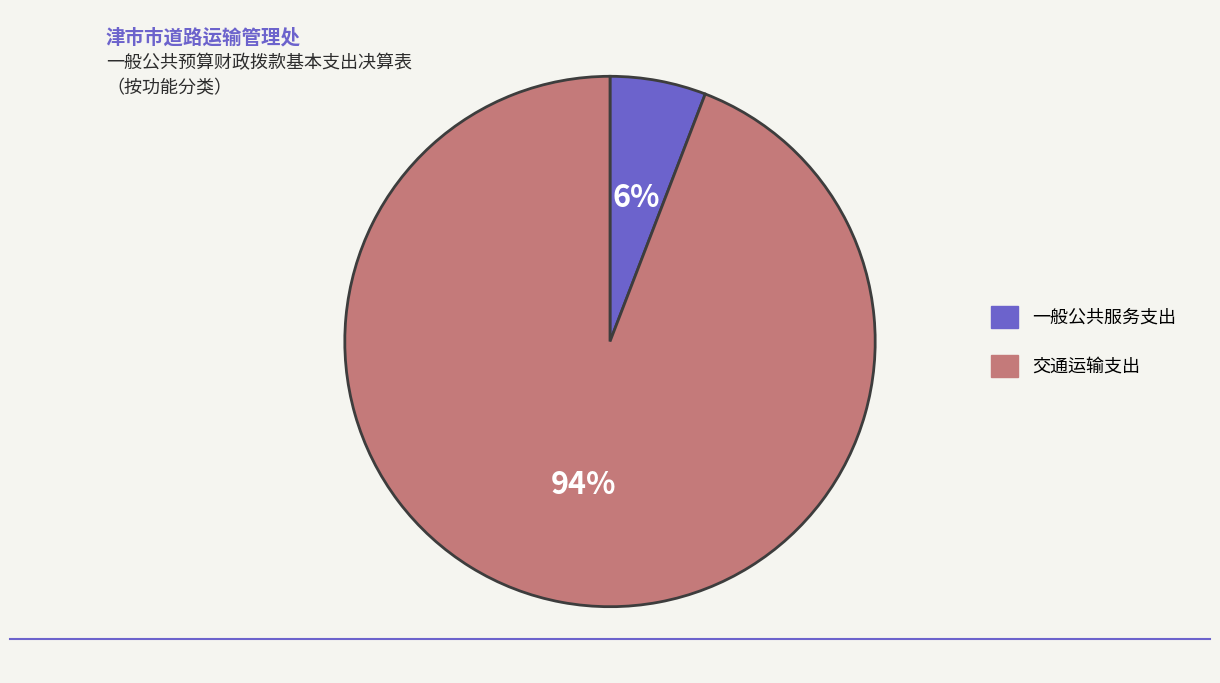

Which has a higher value, 交通运输支出 or 一般公共服务支出?

交通运输支出